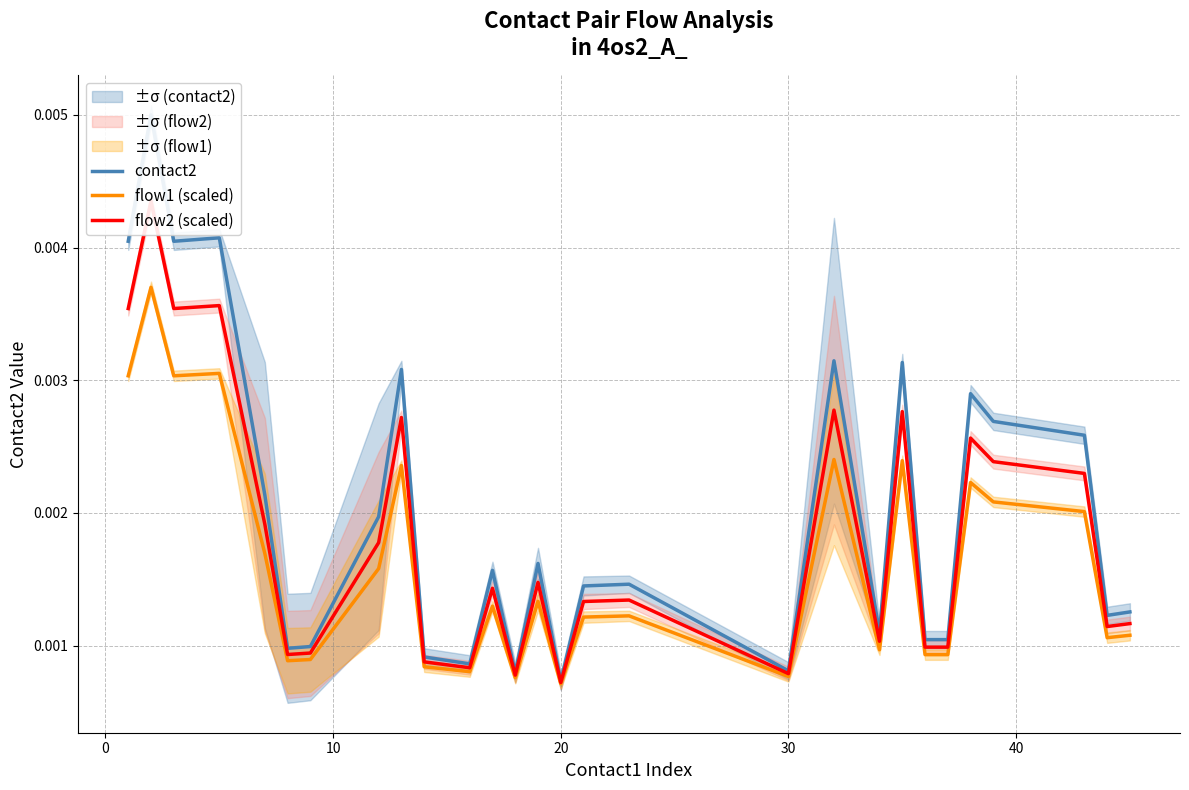

How many contact2 values are between 0 and 1?

29